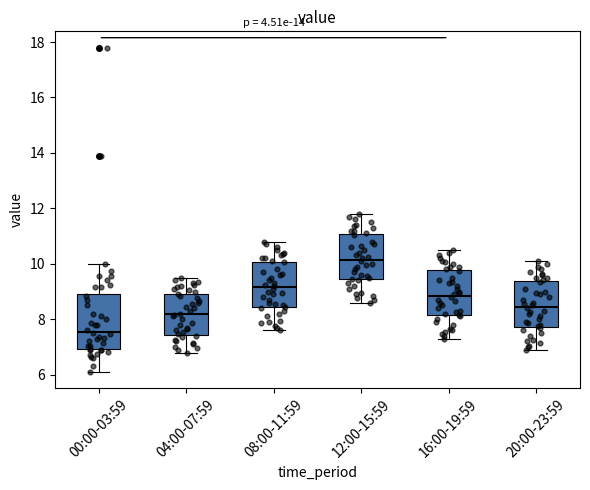

Where is the lower edge of the box for 12:00-15:59 on the y-axis? The values are not printed on the chart, so give them approximately, as read against the axis.

9.4